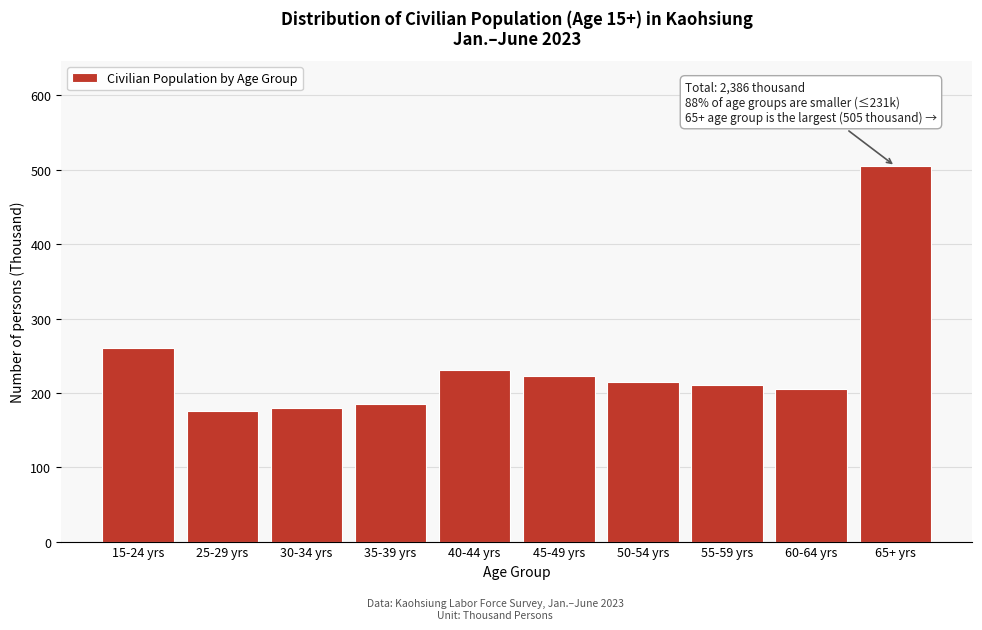

Reading left to right, list all the values displayed in this chart.

260	175	179	185	231	223	214	210	205	505